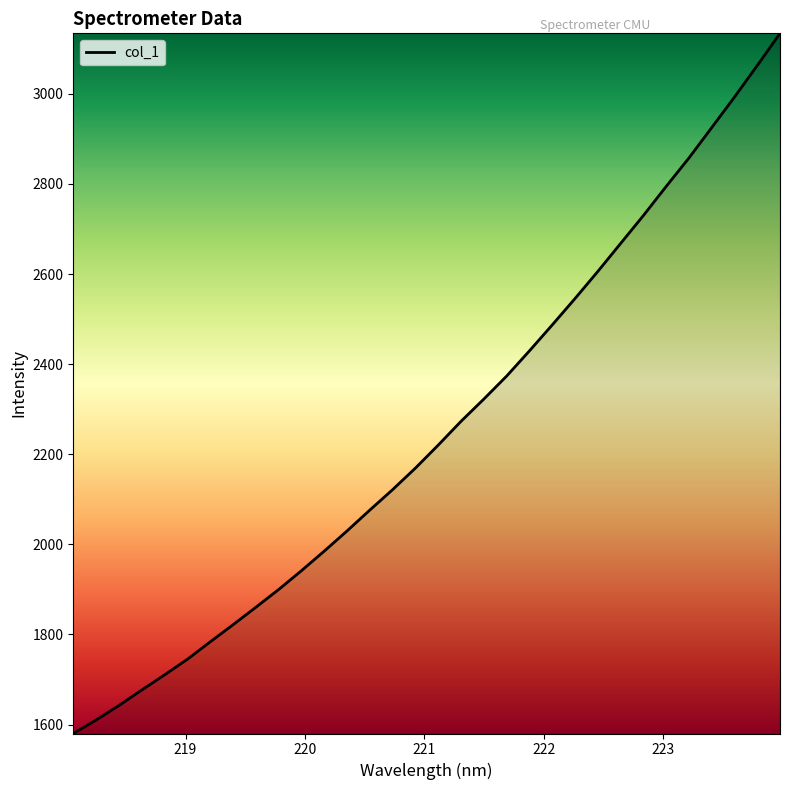

What is the minimum value shown in the chart?

1580.1